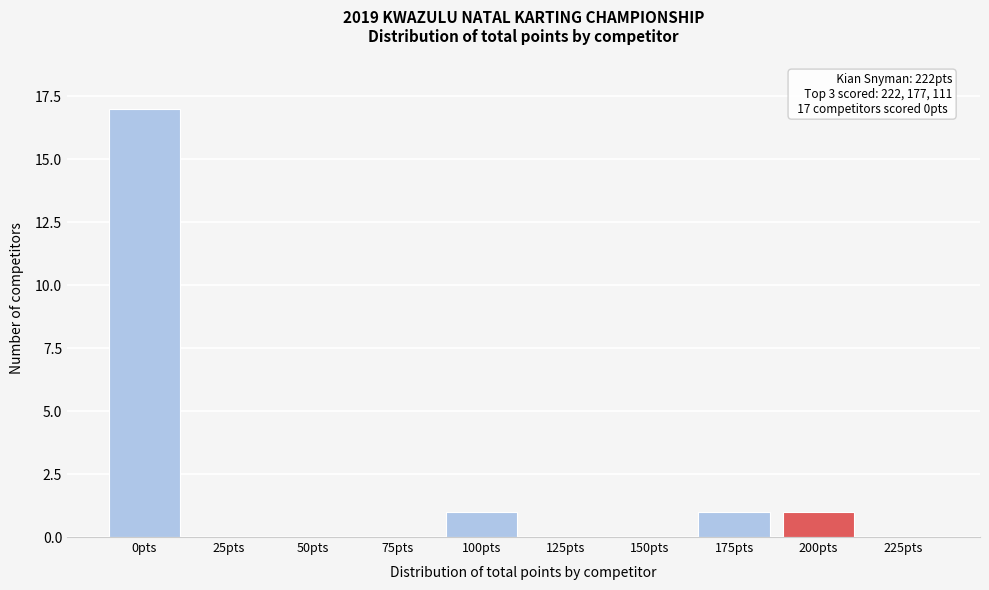

Reading right to left, what are all the values shown in this chart?

225pts=0	200pts=1	175pts=1	150pts=0	125pts=0	100pts=1	75pts=0	50pts=0	25pts=0	0pts=17